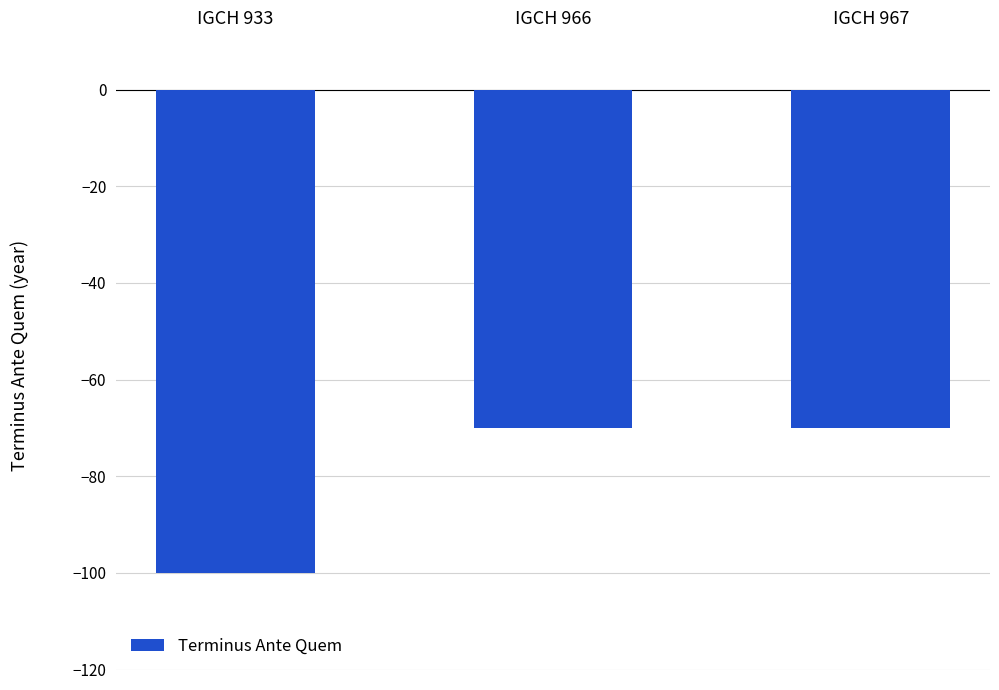

How many series are shown in this chart?

1